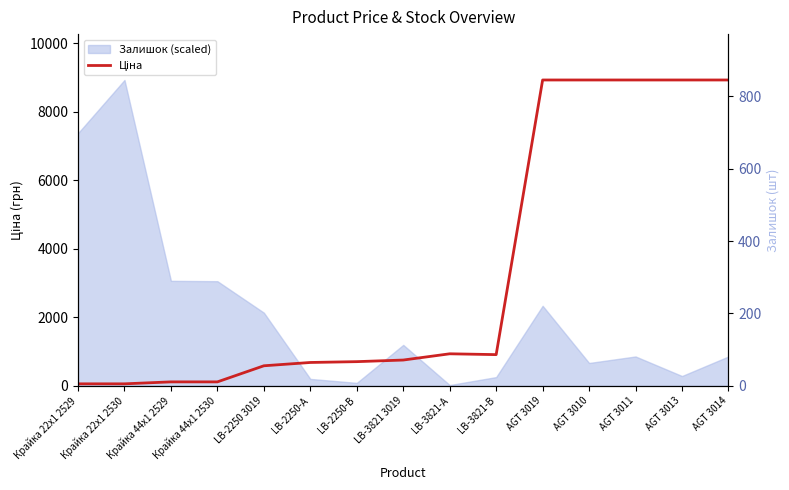

What is the label of the 12th point from the left?

AGT 3010